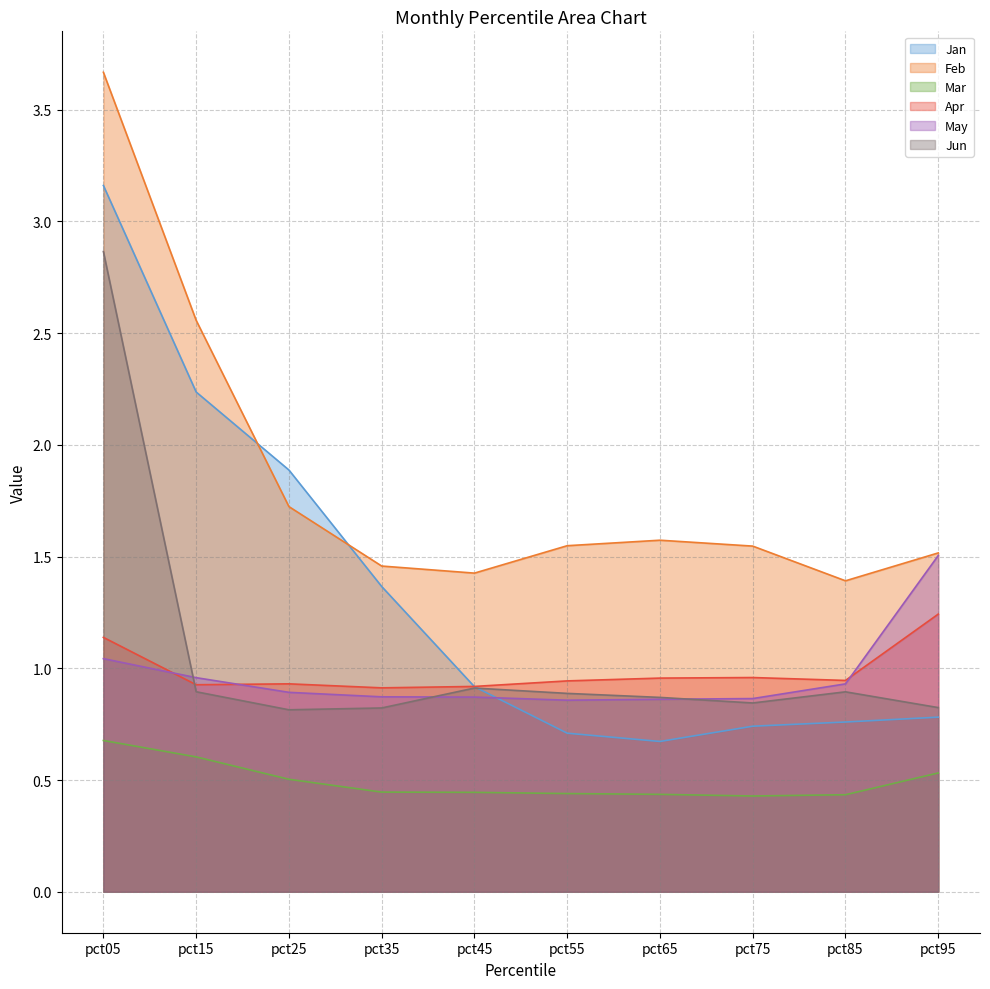

Reading left to right, transcribe all the data shown in this chart.

Jan: 3.2	2.2	1.9	1.4	0.9	0.7	0.7	0.7	0.8	0.8
Feb: 3.7	2.6	1.7	1.5	1.4	1.5	1.6	1.5	1.4	1.5
Mar: 0.7	0.6	0.5	0.4	0.4	0.4	0.4	0.4	0.4	0.5
Apr: 1.1	0.9	0.9	0.9	0.9	0.9	1.0	1.0	0.9	1.2
May: 1.0	1.0	0.9	0.9	0.9	0.9	0.9	0.9	0.9	1.5
Jun: 2.9	0.9	0.8	0.8	0.9	0.9	0.9	0.8	0.9	0.8